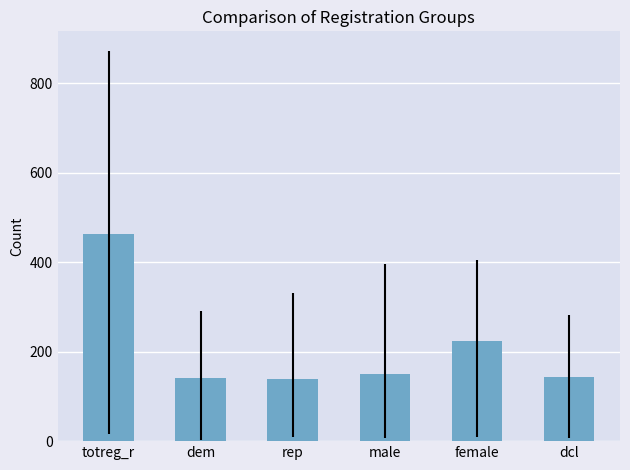

What position from the right is dcl?

1